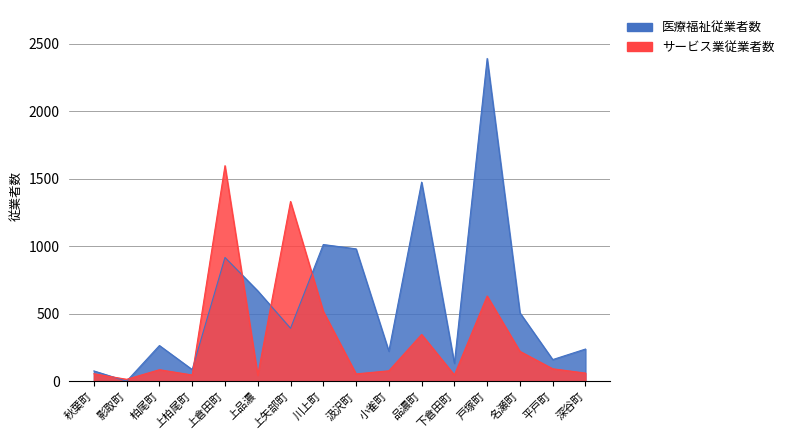

What is the difference between the highest and lowest values at 戸塚町?

1759